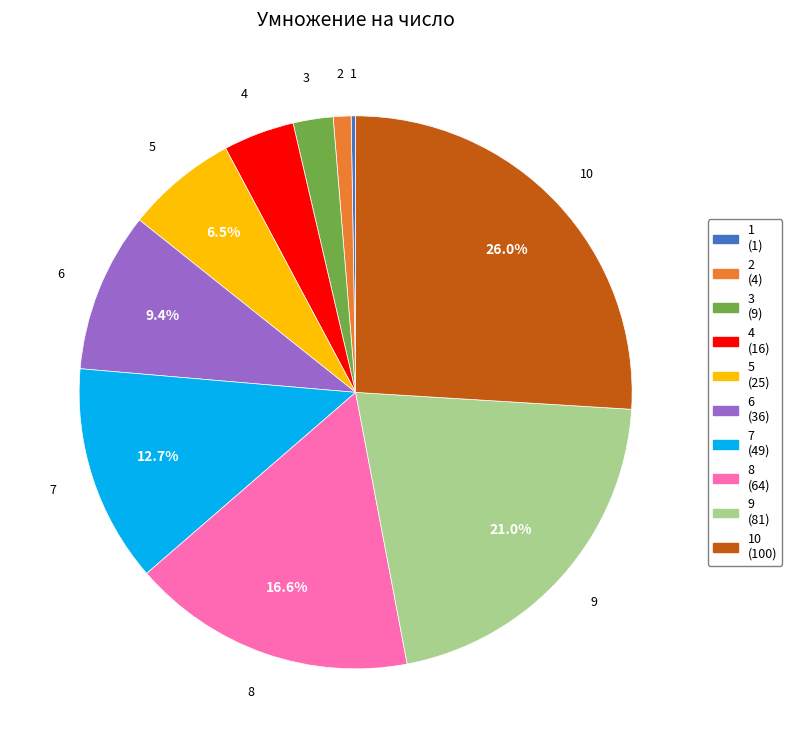

Does any single category account for the majority?

No